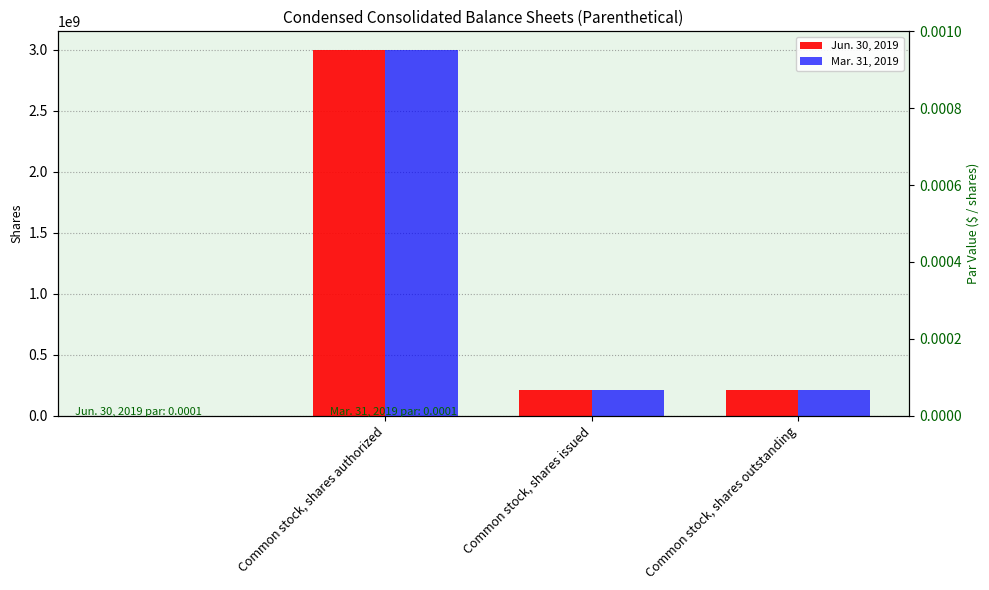

What is the label of the 3rd bar from the right?

Common stock, shares authorized